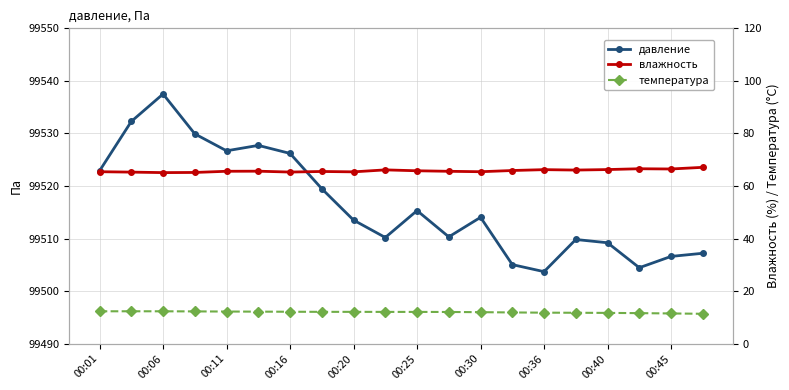

Which series has the largest total across all categories?

давление